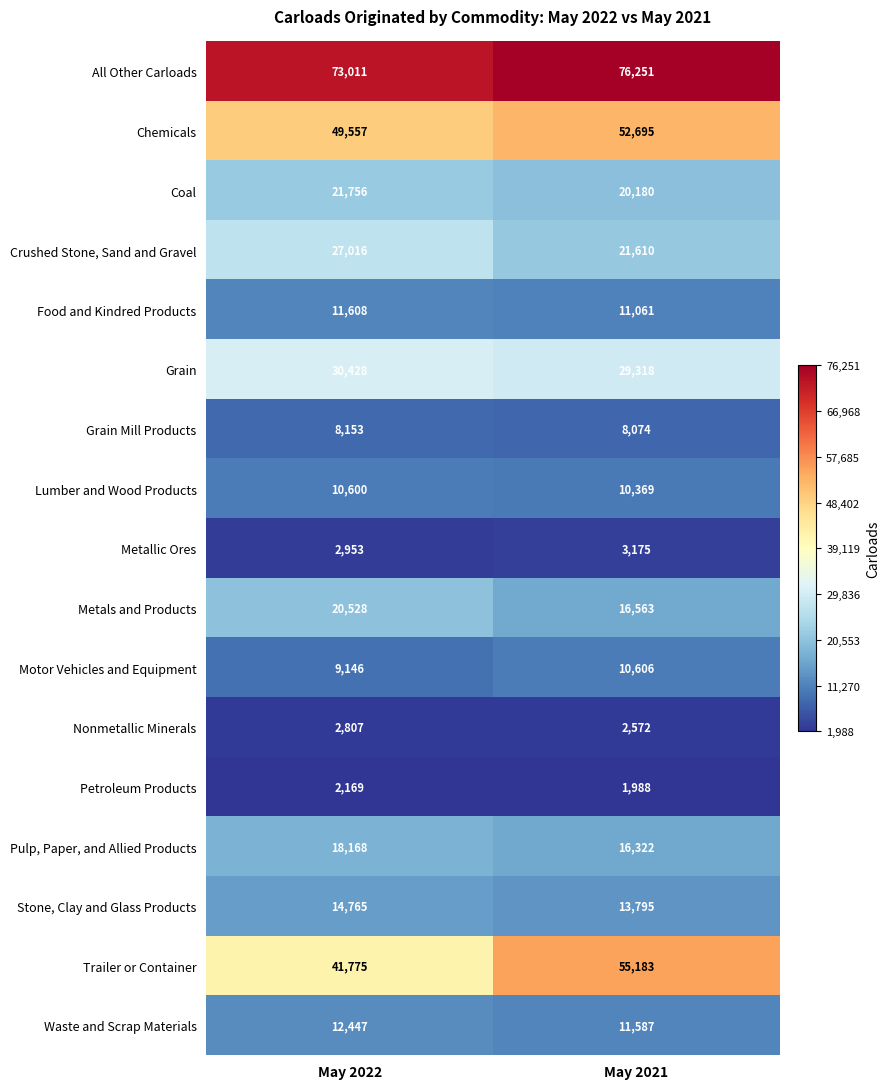

What is the difference between the maximum and minimum values in the Lumber and Wood Products series?

231